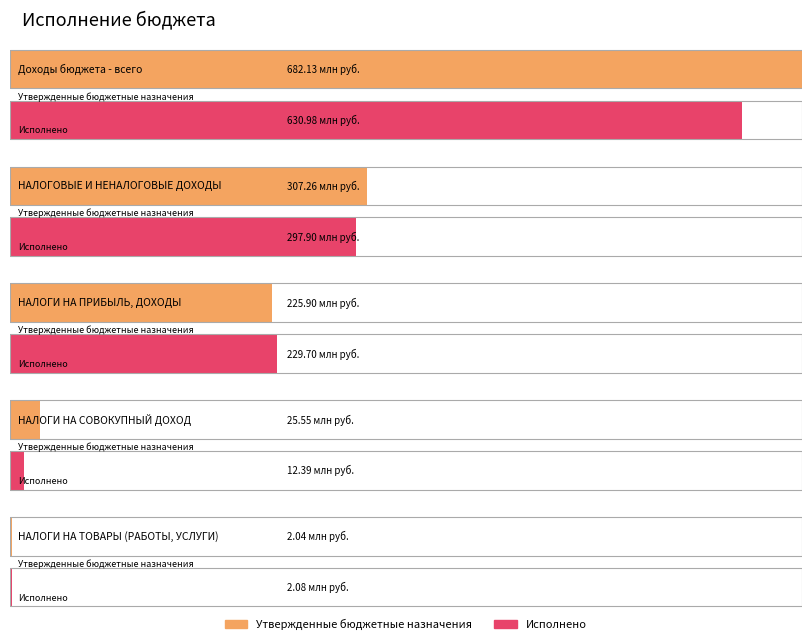

Which series changed the most between Доходы бюджета - всего and НАЛОГИ НА ТОВАРЫ (РАБОТЫ, УСЛУГИ)?

Утвержденные бюджетные назначения